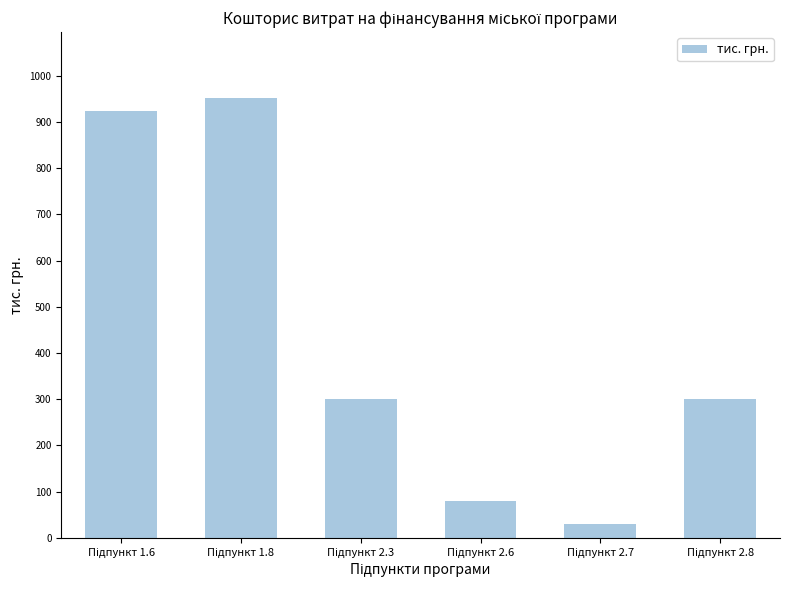

What is the difference between the maximum and minimum values?

921.5